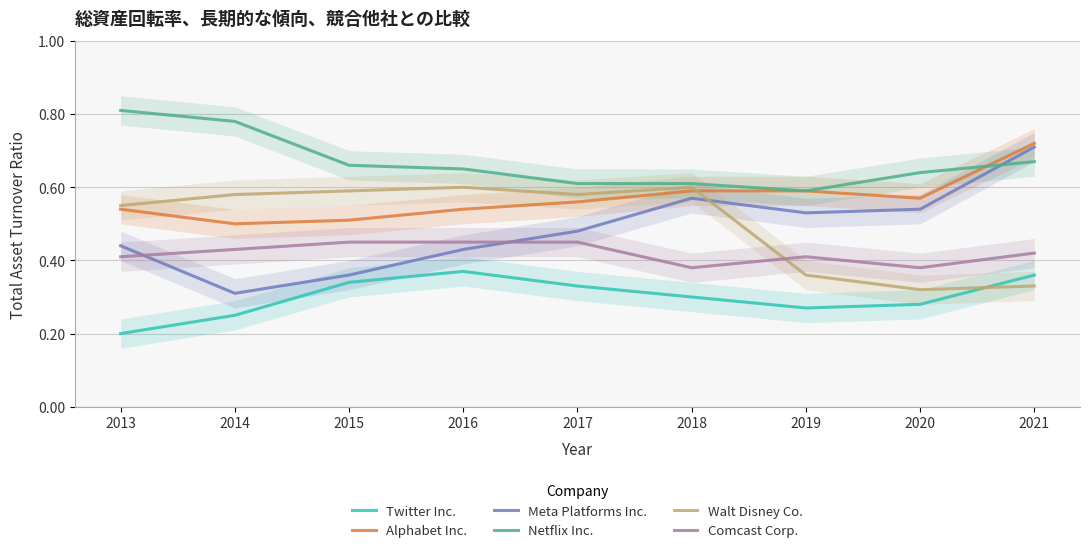

How many lines are shown in the chart?

6